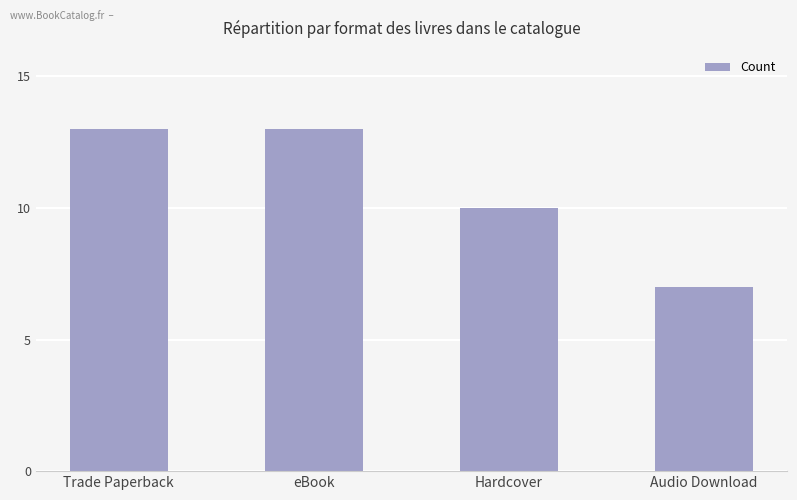

Is it true that the value at Hardcover is 10?

True